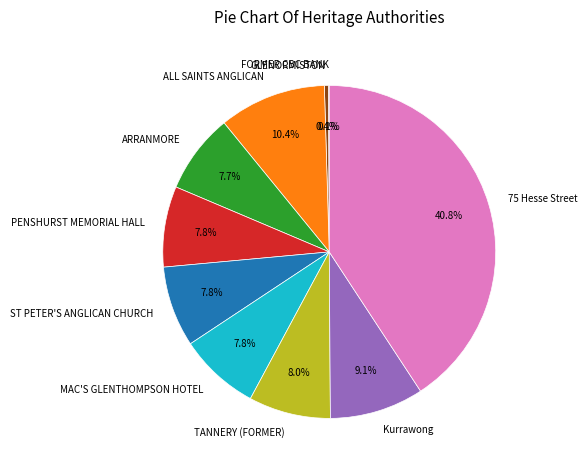

What is the total percentage of MAC'S GLENTHOMPSON HOTEL and 75 Hesse Street?

48.6%